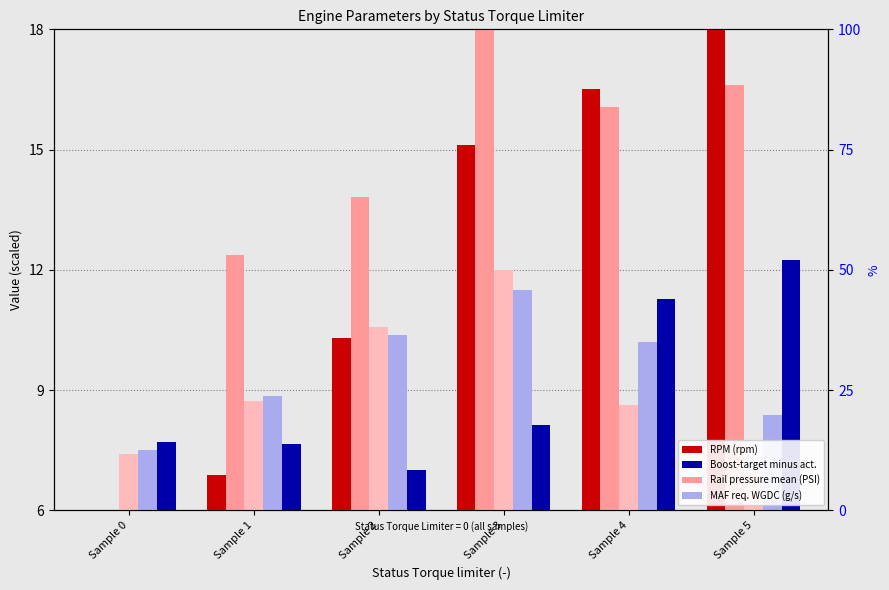

At which category does the chart reach its peak across all series?

Sample 5